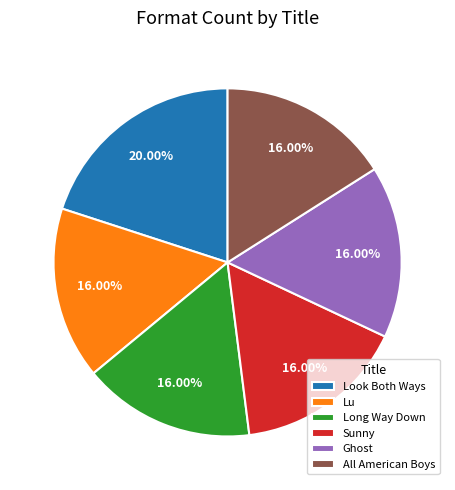

Which category has the biggest portion of the pie?

Look Both Ways